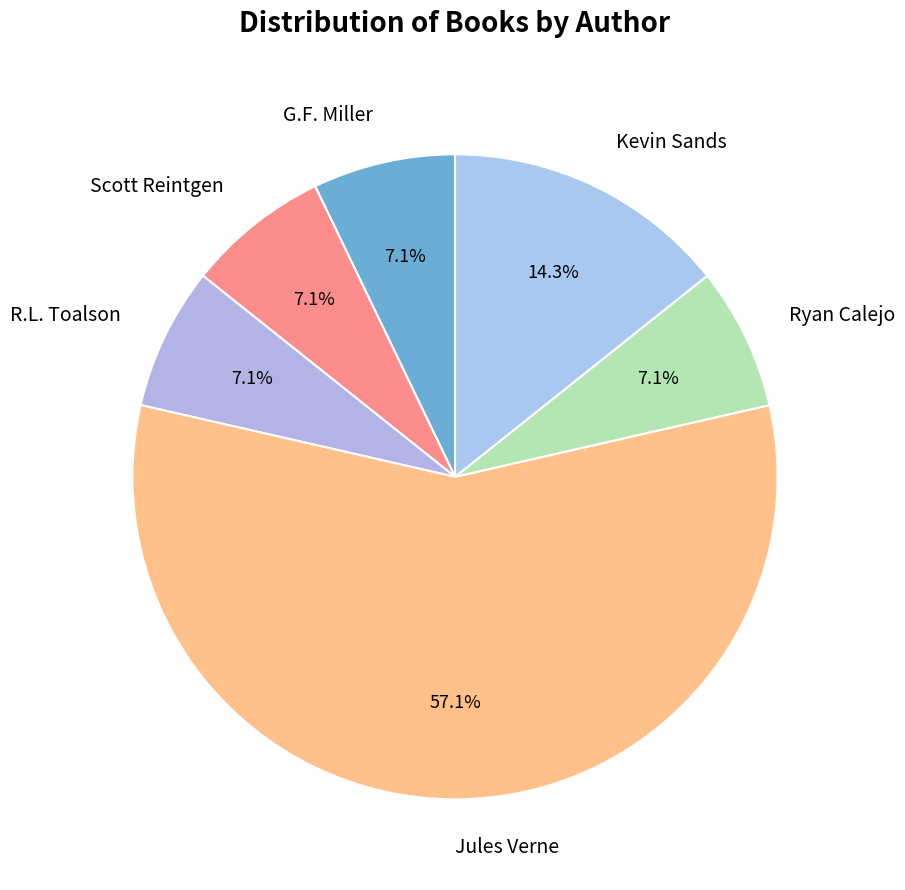

What is the largest slice in the pie chart?

Jules Verne